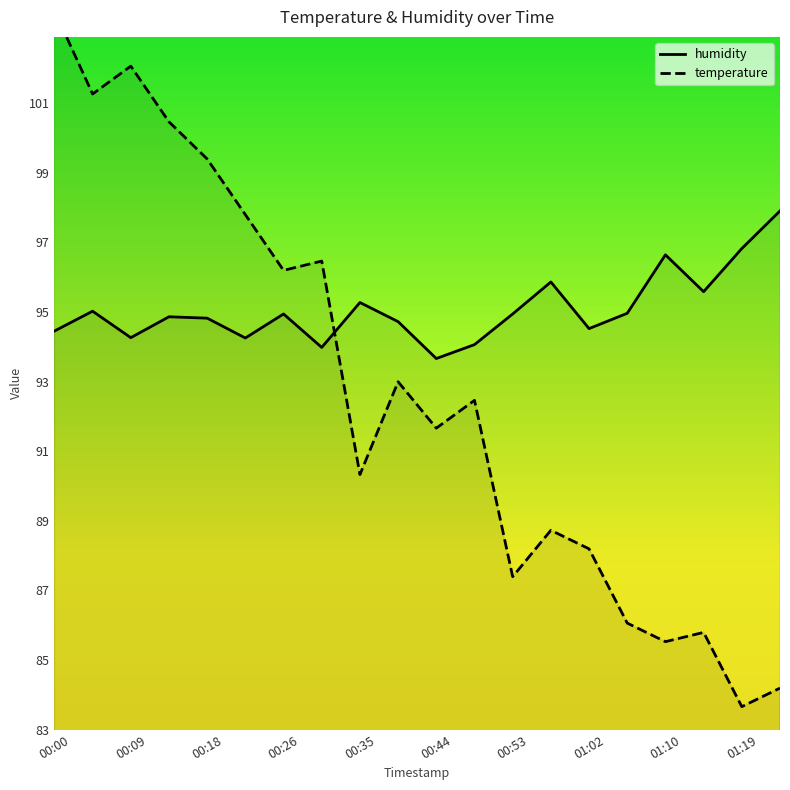

What is the difference between the maximum and minimum values in the temperature series?

20.0